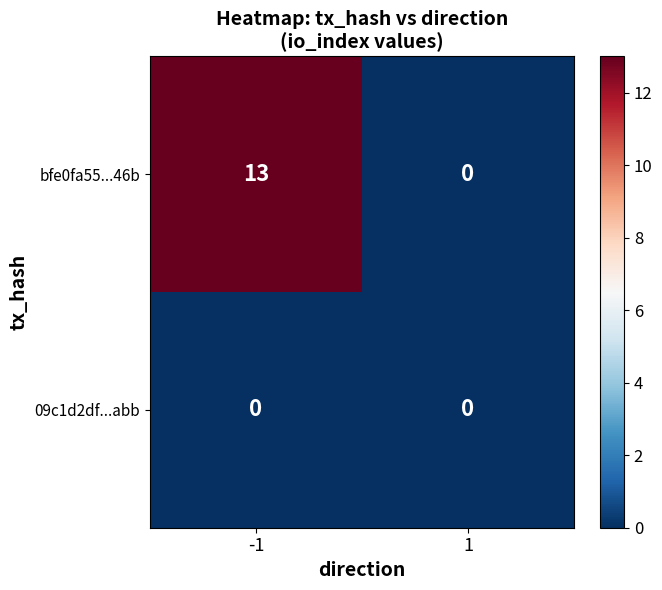

What is the greatest value displayed?

13